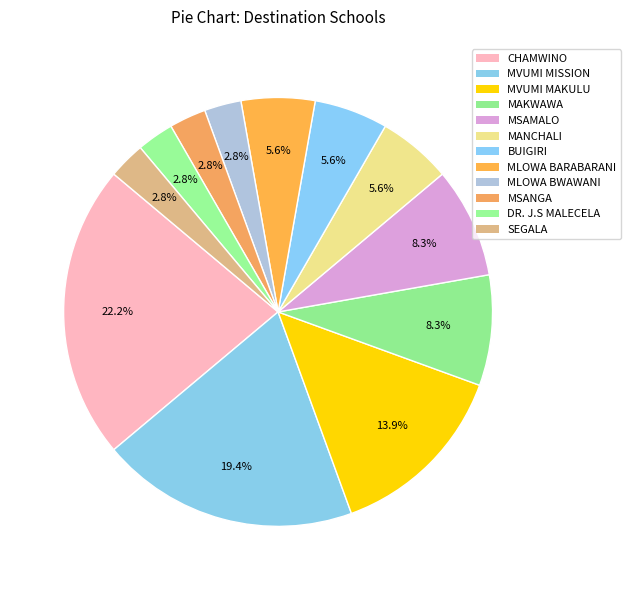

How many segments does this pie chart have?

12